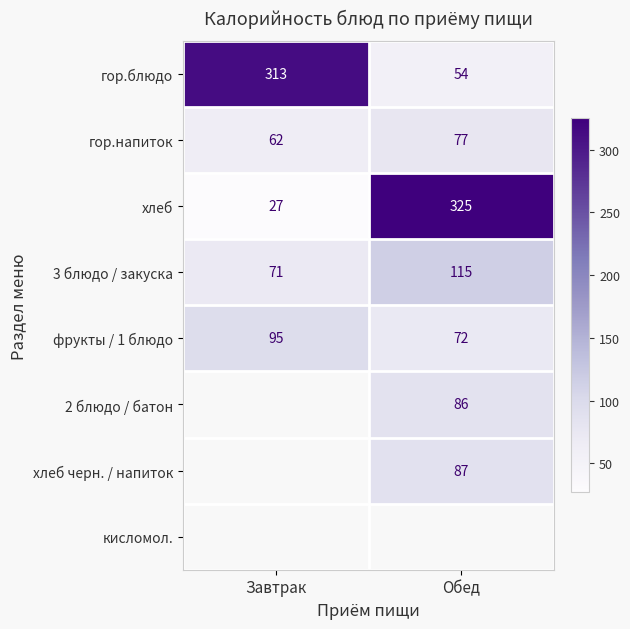

What is the average value of the фрукты / 1 блюдо series?

84